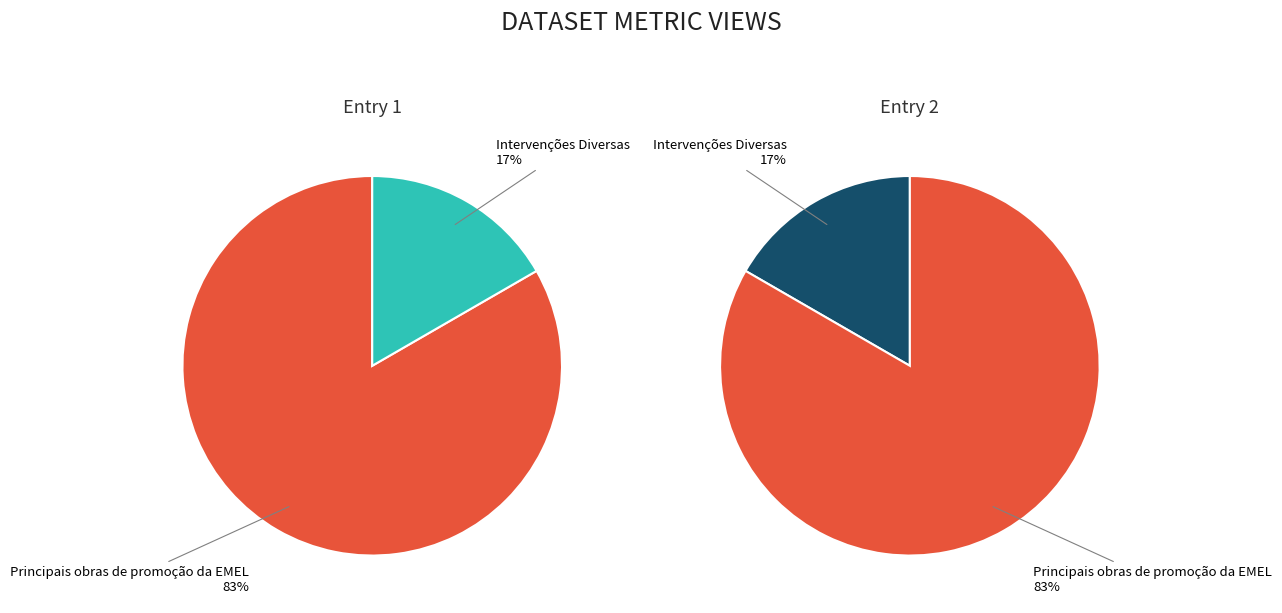

What is the largest slice in the pie chart?

Principais obras de promoção da EMEL